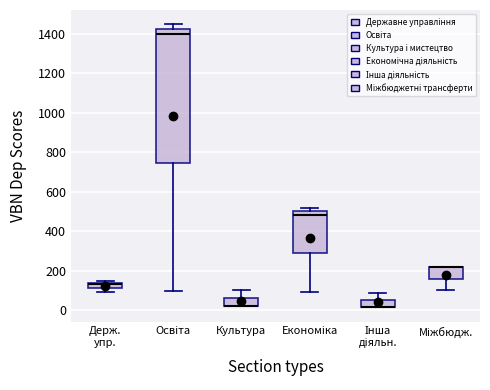

Comparing the boxes themselves (not the whiskers), which one is the tallest?

Освіта